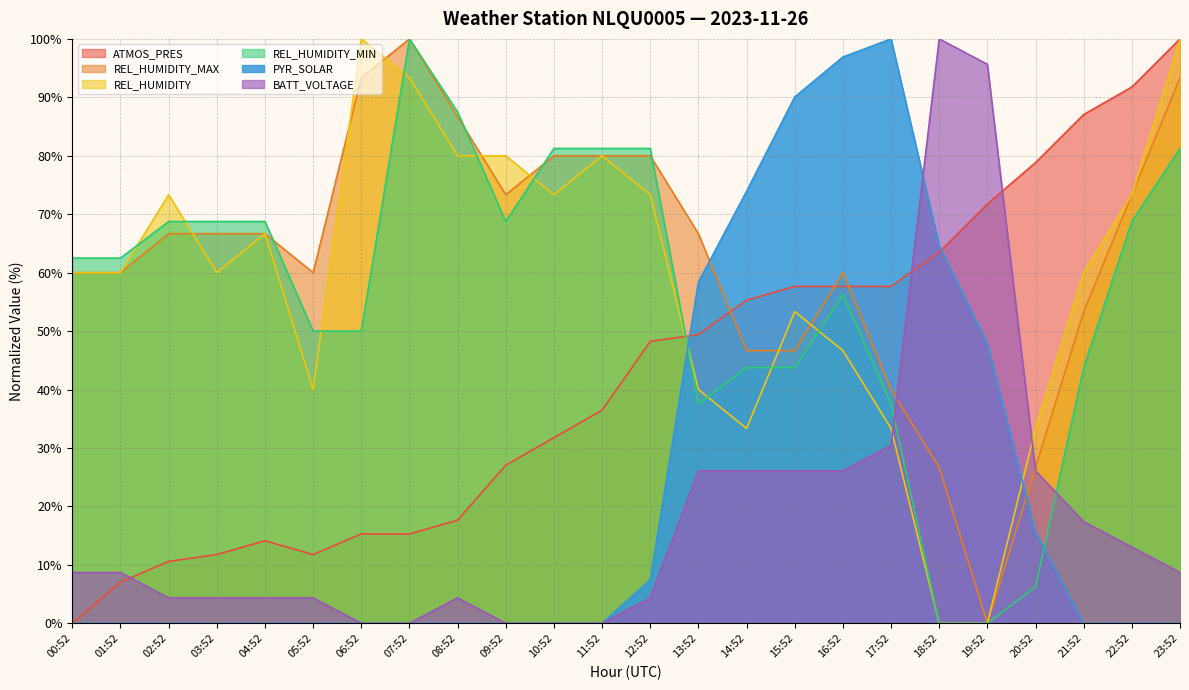

List the series in order of their peak value, lowest first.

ATMOS_PRES, REL_HUMIDITY_MAX, REL_HUMIDITY, REL_HUMIDITY_MIN, PYR_SOLAR, BATT_VOLTAGE